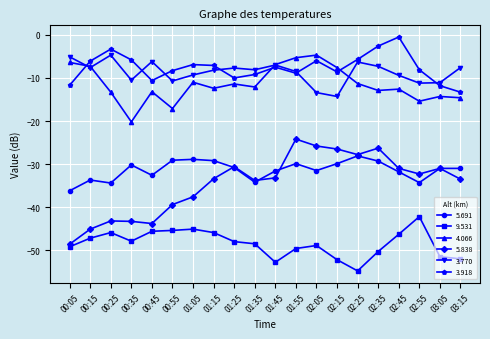

At which label does 5.838 first exceed -33?

01:25